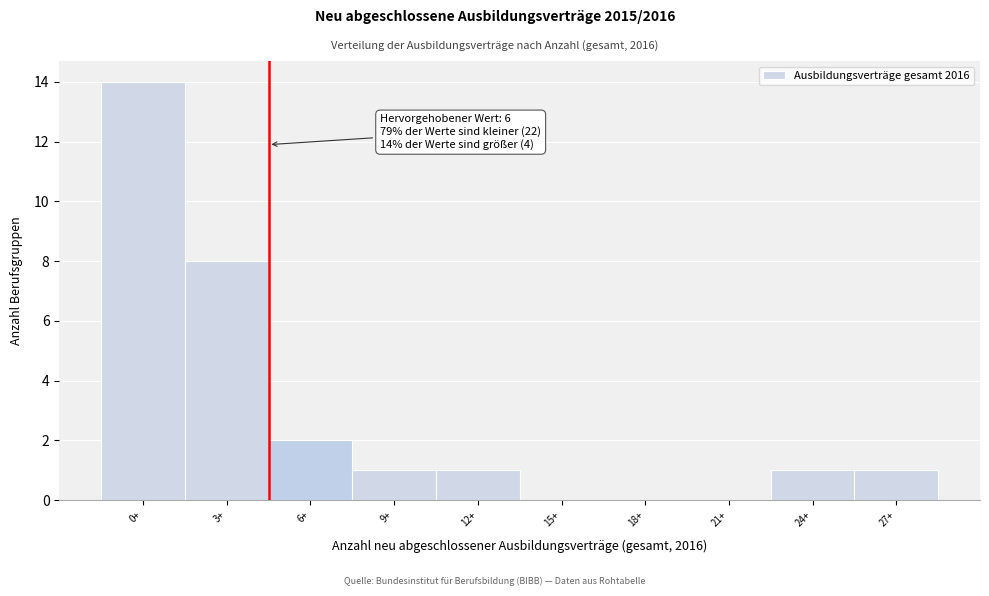

Reading left to right, extract all data points from this chart.

0+=14	3+=8	6+=2	9+=1	12+=1	15+=0	18+=0	21+=0	24+=1	27+=1